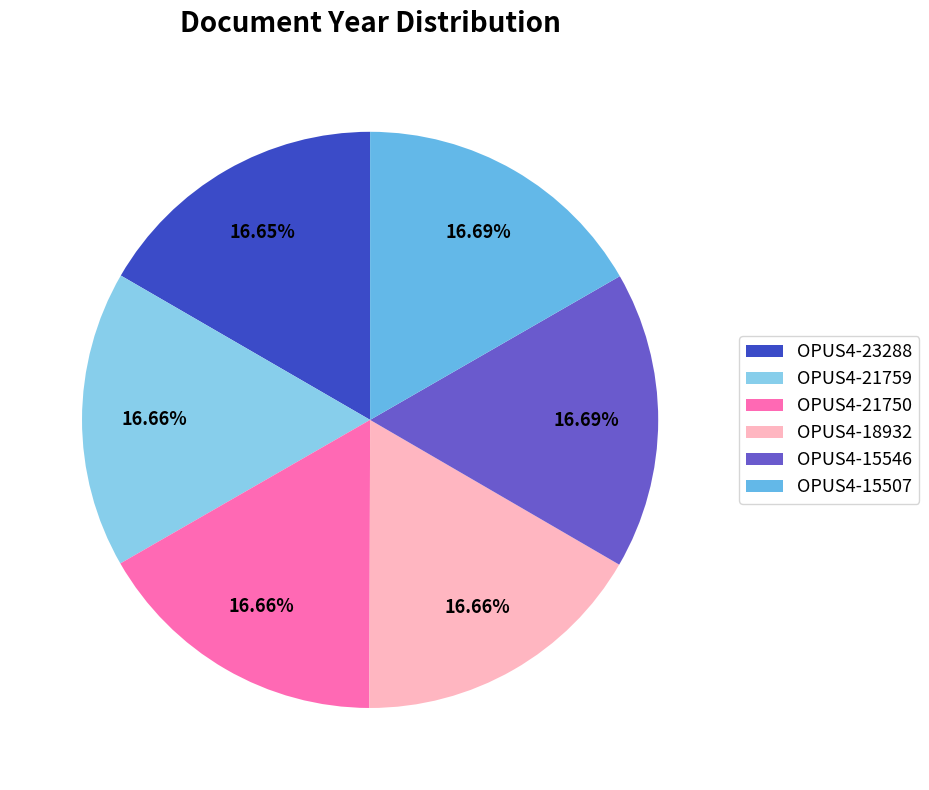

True or false: OPUS4-15546 accounts for 17% of the total.

True